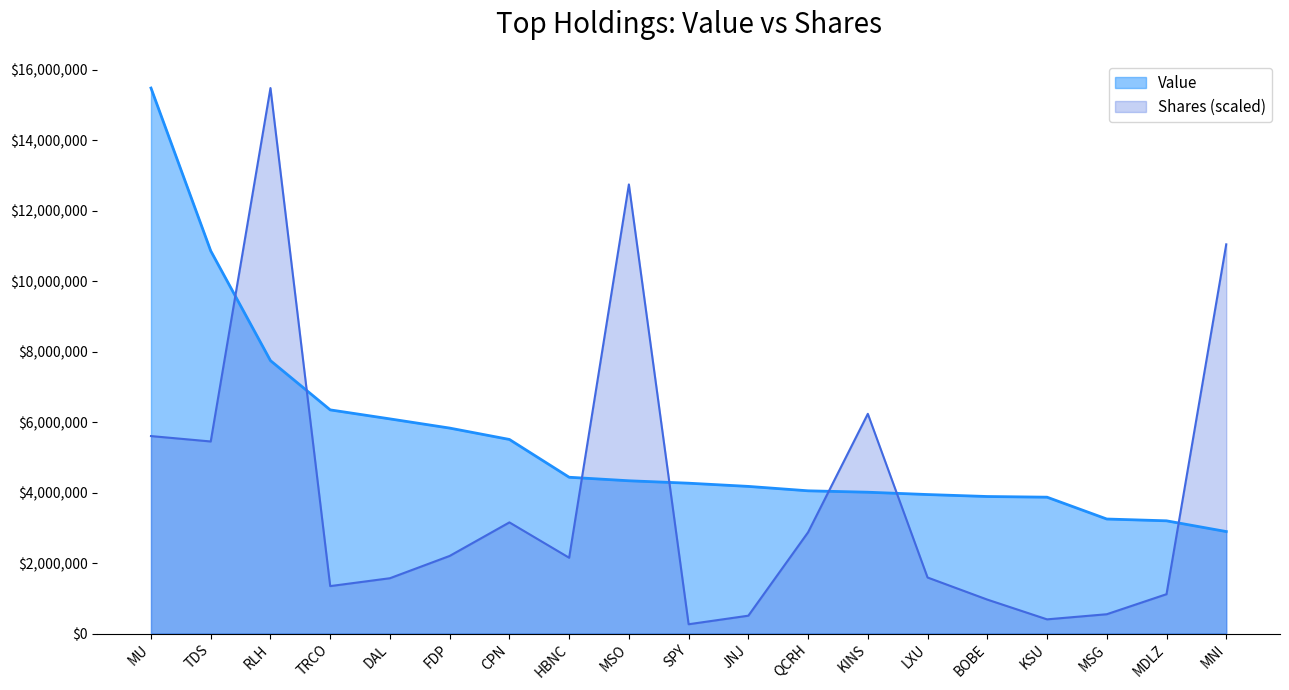

True or false: Shares or principal amount and Value intersect in this chart.

True